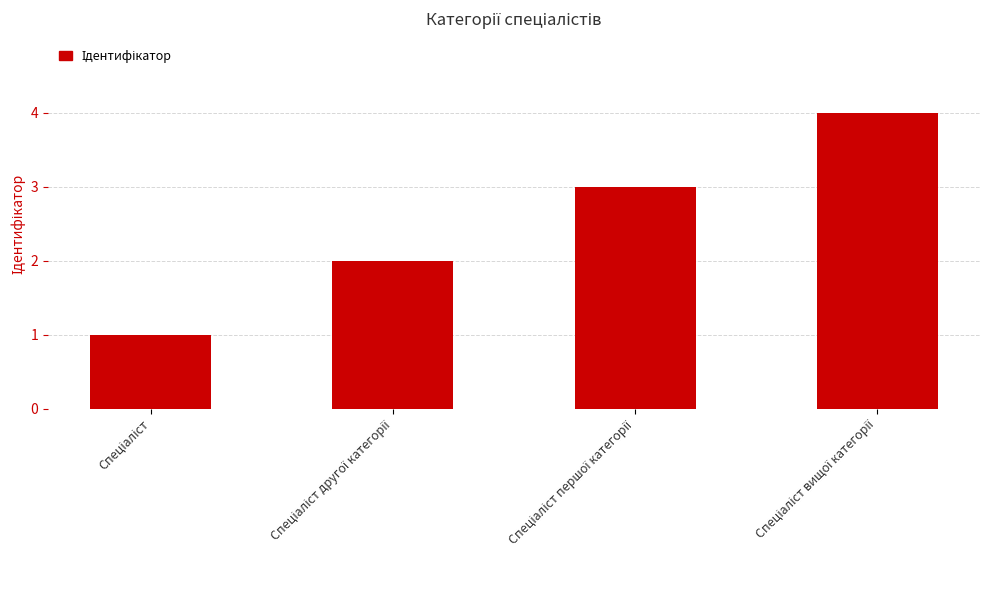

What is the difference between the maximum and minimum values?

3